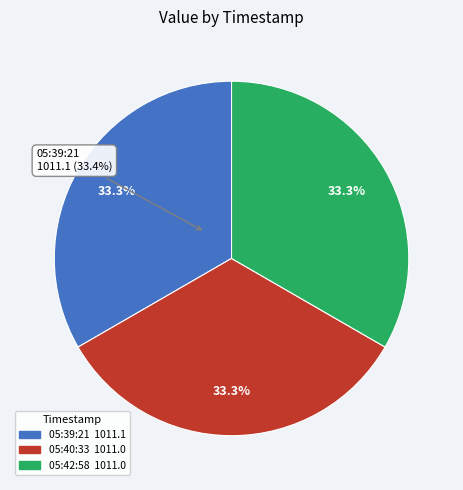

The 2019-01-15T05:42:58.458Z slice represents 44% of the pie. True or false?

False